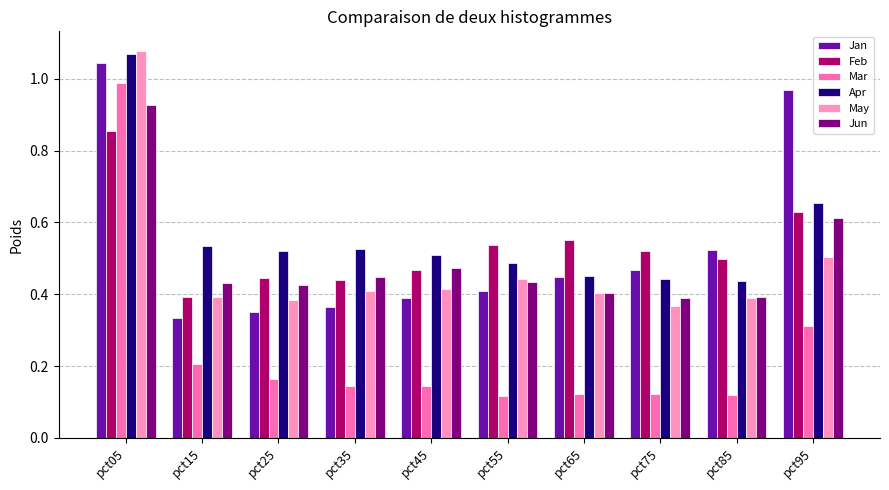

At which label does May reach its peak?

pct05